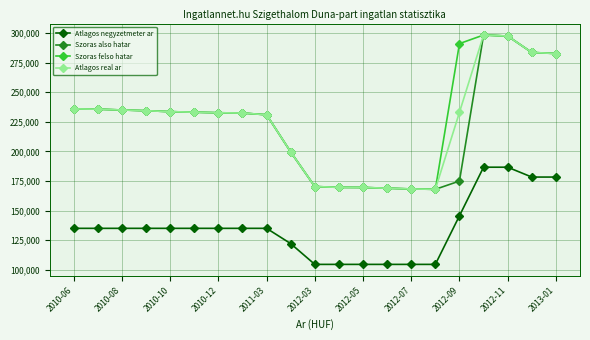

What is the average value of the Atlagos negyzetmeter ar series?

135233